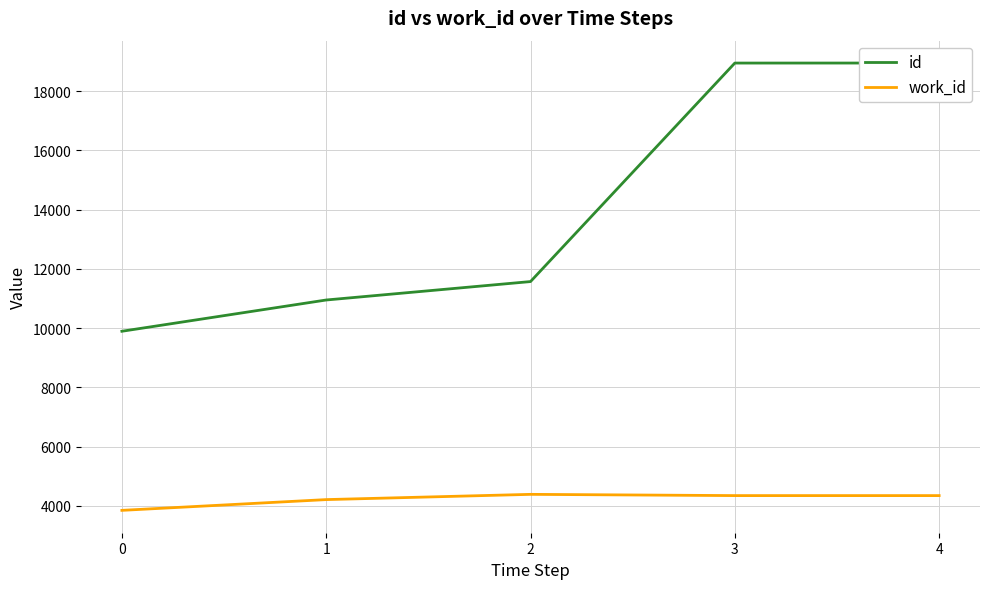

True or false: work_id has a value of 960 at 0.

False